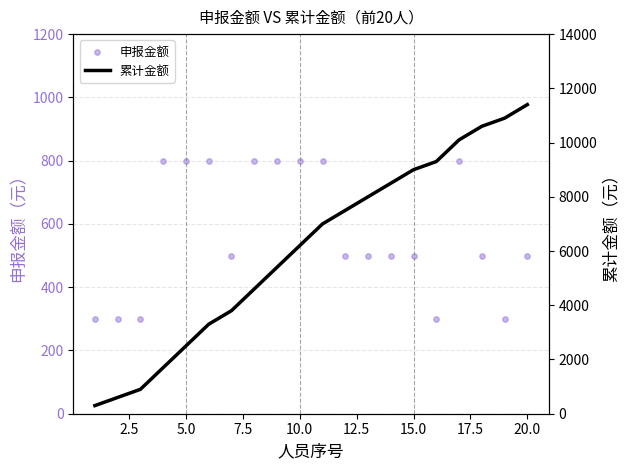

Is the value of 申报金额 at 11 greater than the value of 累计金额 at 12.5?

No